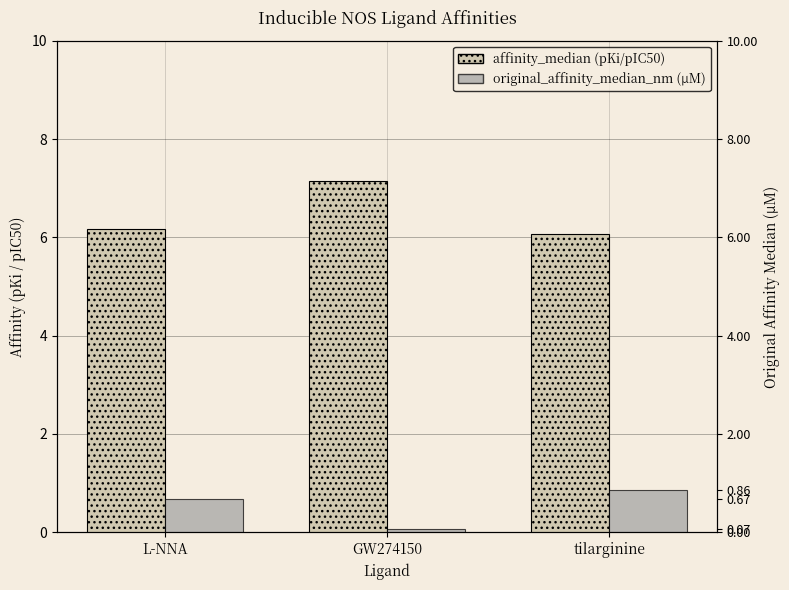

Reading left to right, what are all the values shown in this chart?

affinity_median (pKi/pIC50): L-NNA=6.2	GW274150=7.2	tilarginine=6.1
original_affinity_median_nm (µM): L-NNA=0.7	GW274150=0.1	tilarginine=0.9